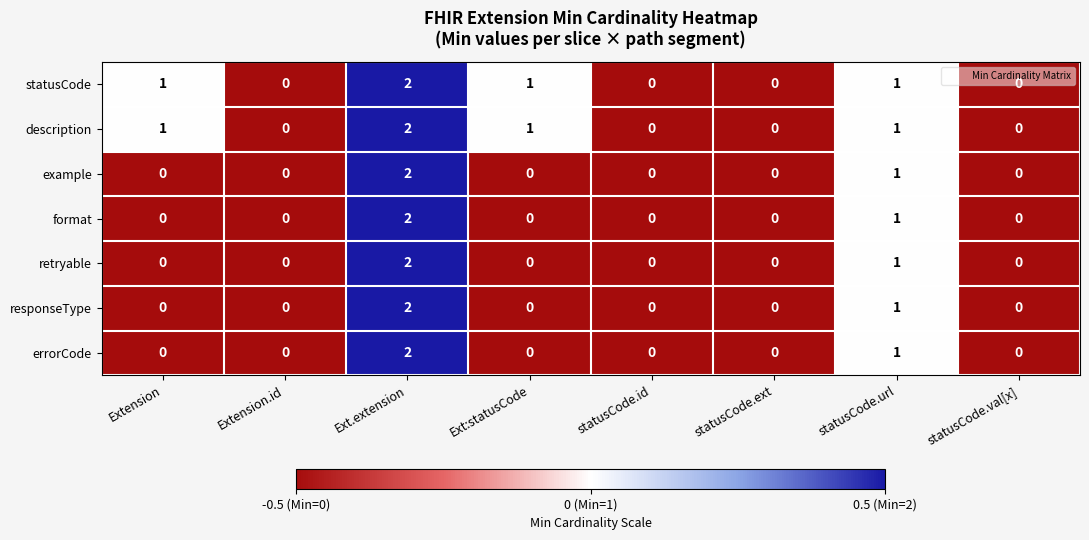

How many description values are between 0 and 1?

7